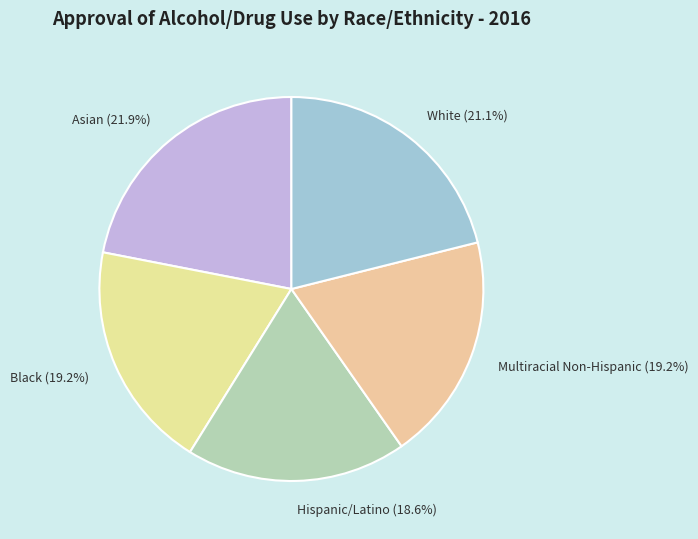

Is the sum of Multiracial Non-Hispanic and Black greater than half?

No